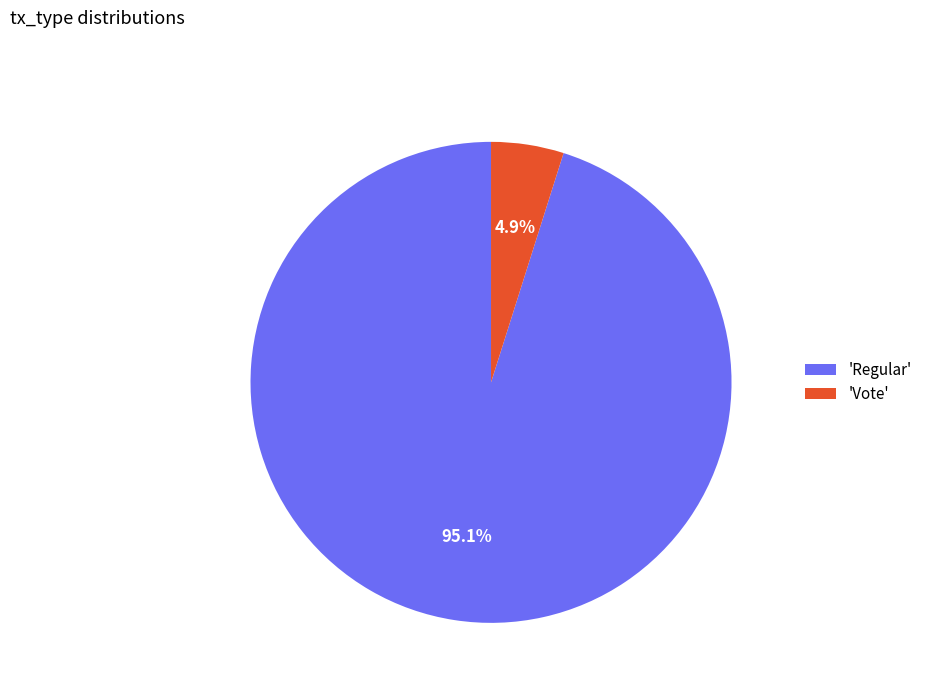

Which category has the biggest portion of the pie?

'Regular'